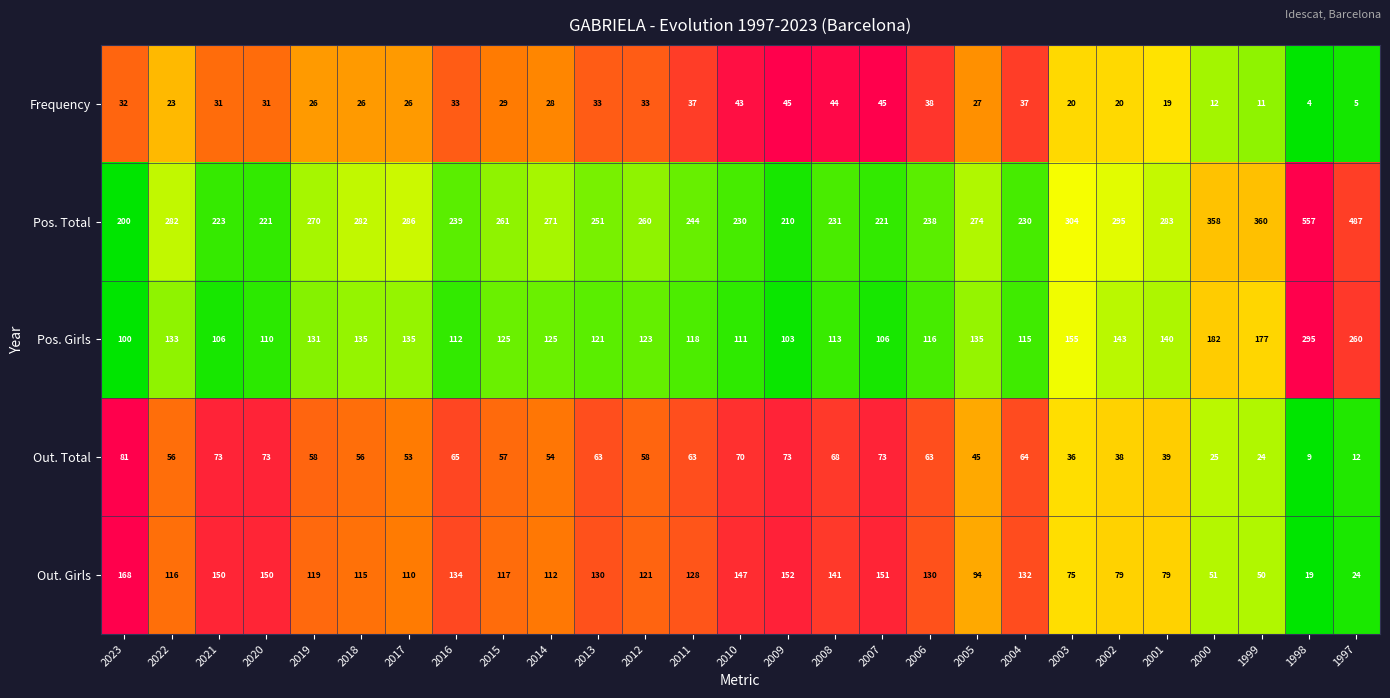

At which category is the sum across all series the highest?

1998